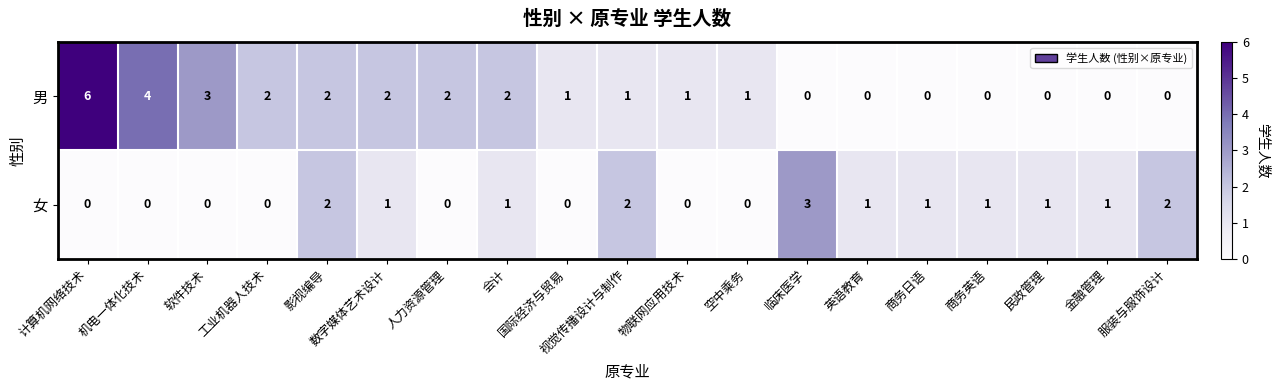

Rank the series at 商务日语 from lowest to highest value.

男, 女